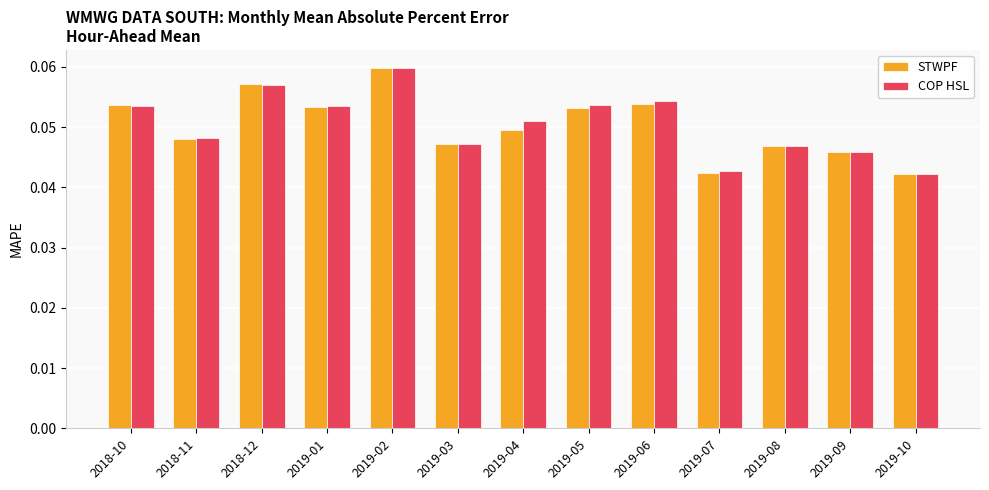

Which label corresponds to the largest value in the chart?

2019-02